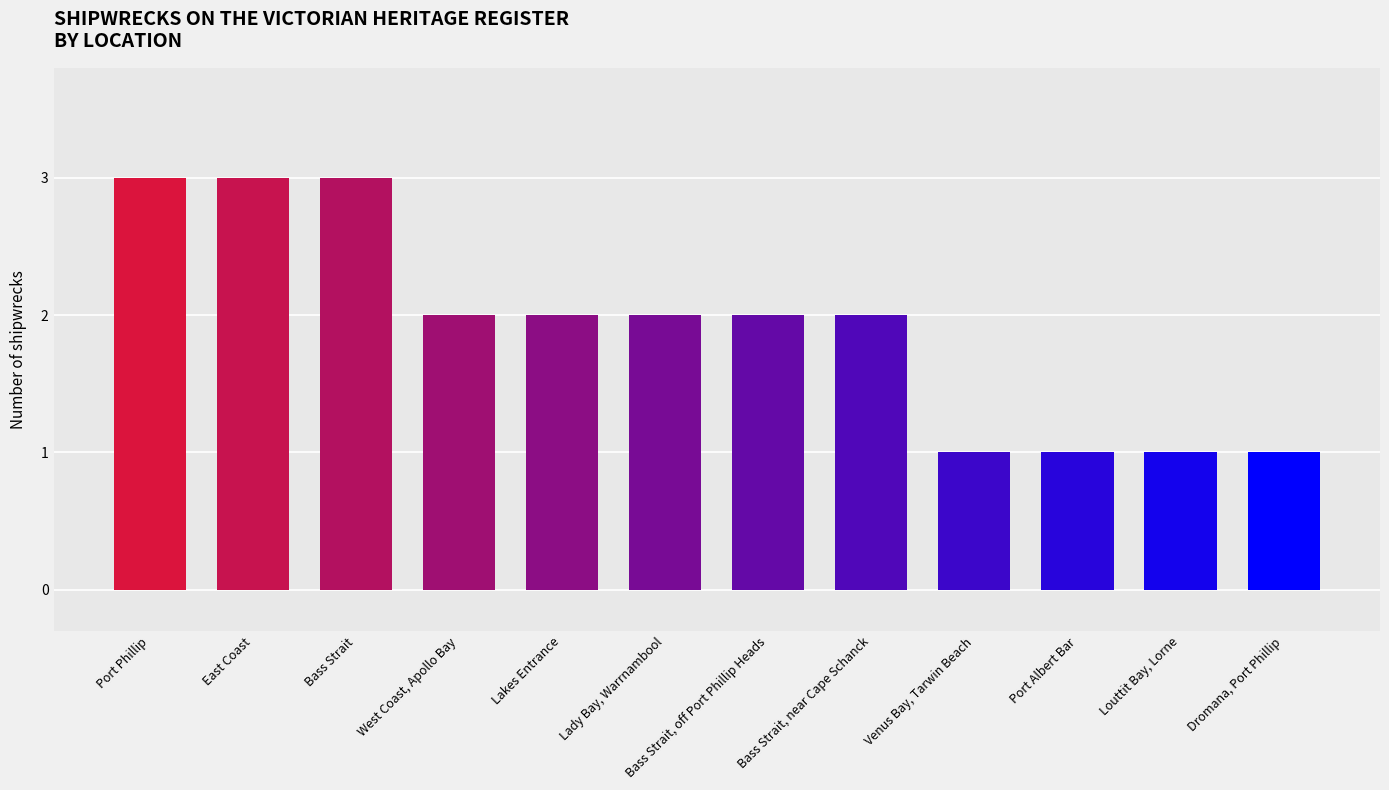

What is the approximate value at Port Albert Bar?

1